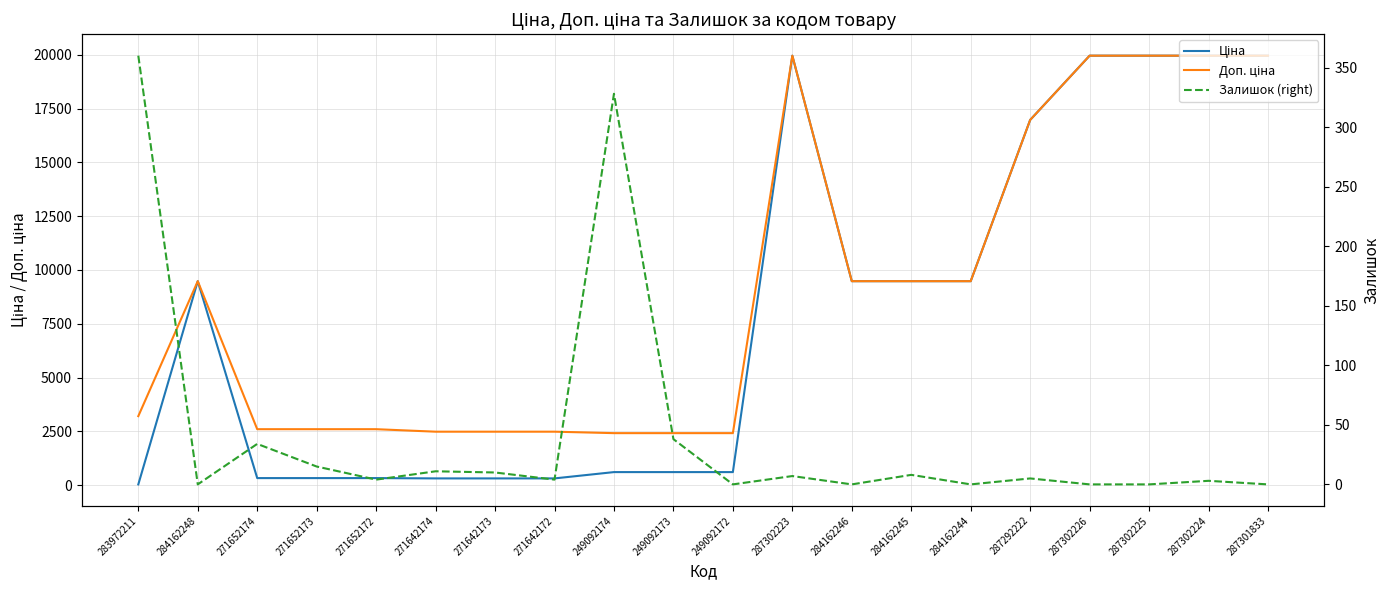

Is the value of Ціна at 249092174 greater than the value of Залишок (right) at 287302226?

Yes